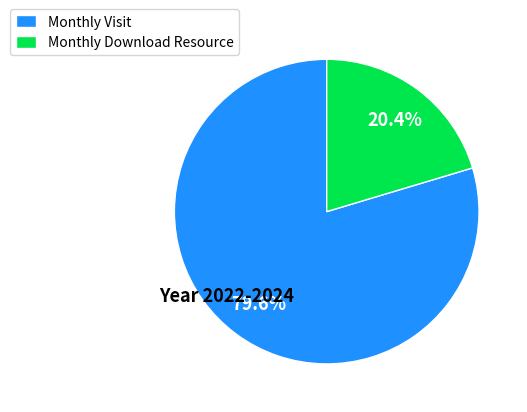

What is the ratio of the value at Monthly Visit to the value at Monthly Download Resource?

3.9